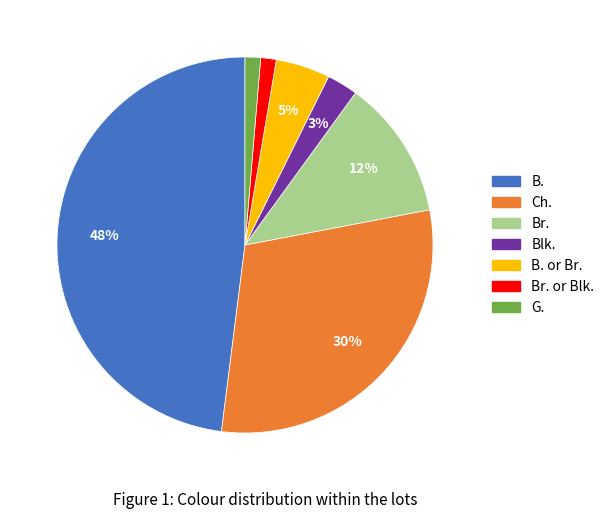

Is there any slice that represents more than half of the pie?

No